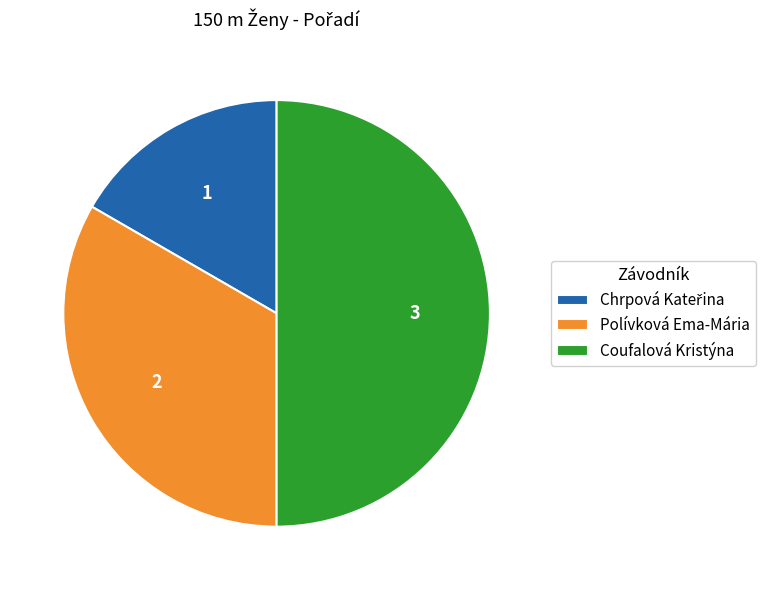

Is it true that Coufalová Kristýna is 50% of the pie?

True